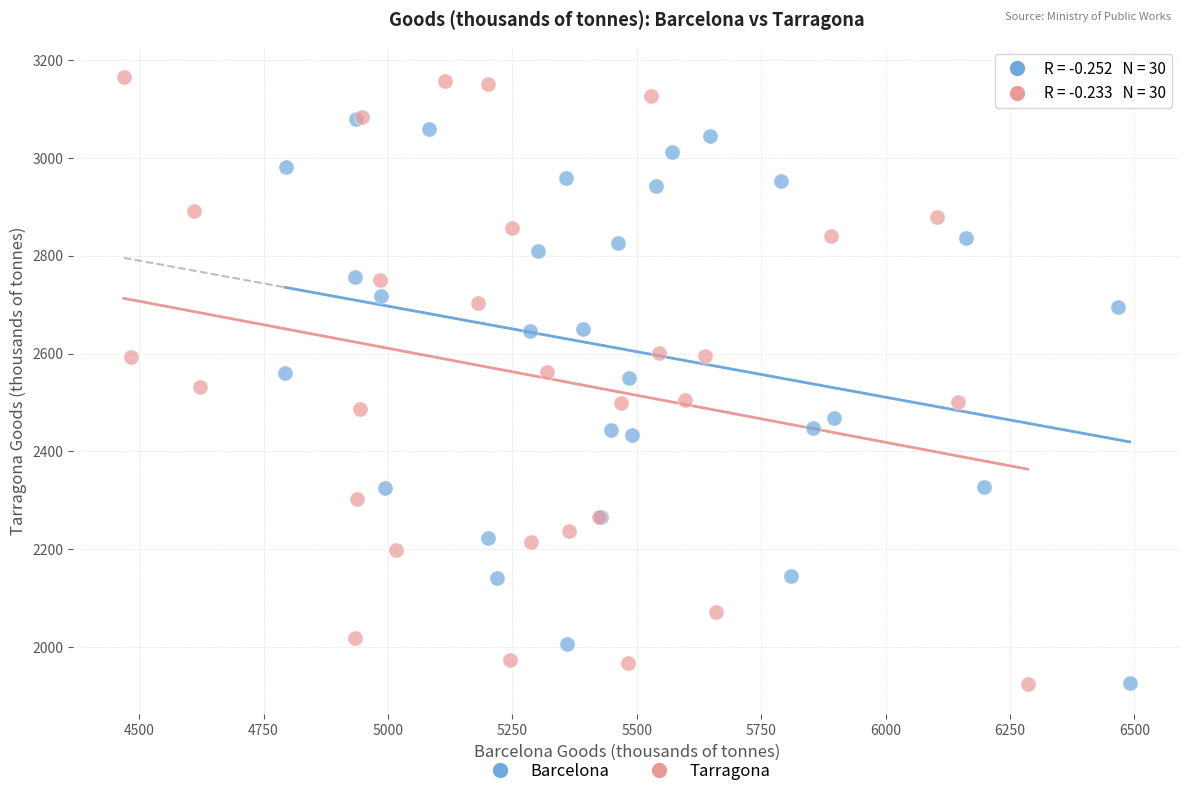

Which series has the widest spread of Y values?

Tarragona